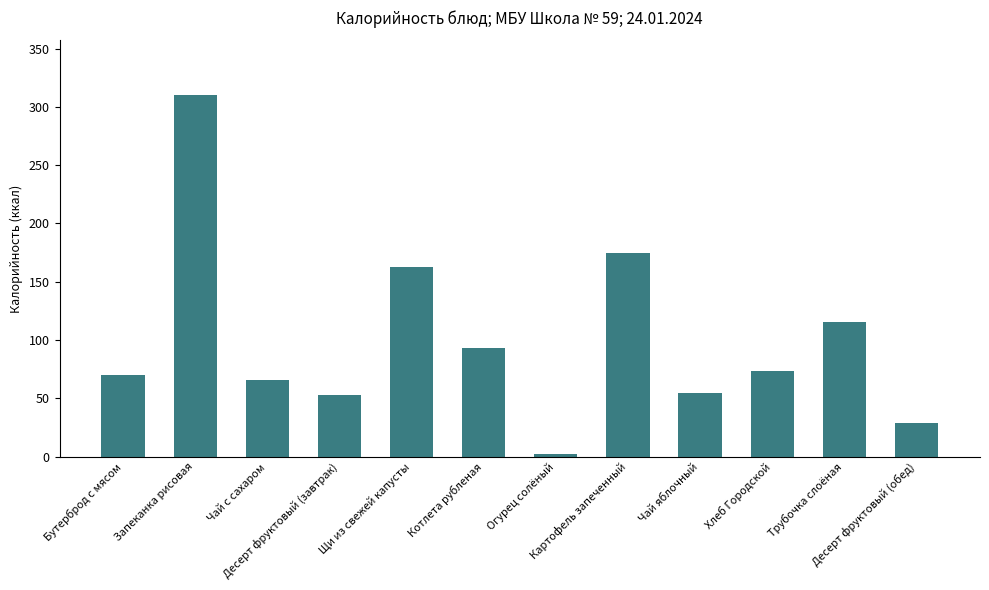

What is the ratio of the value at Чай яблочный to the value at Хлеб Городской?

0.7